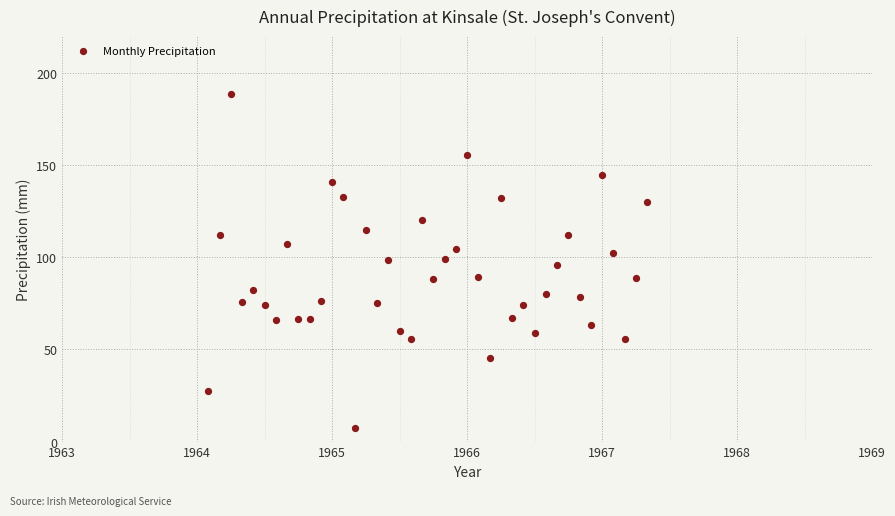

What is the range of X values (max minus min)?

3.2